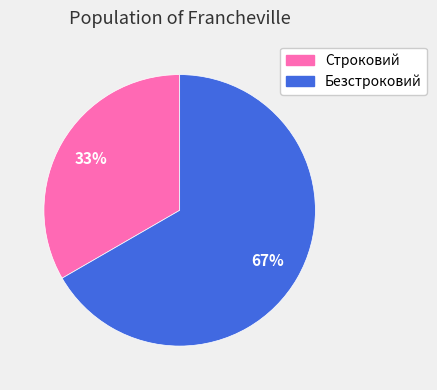

Is it true that Безстроковий is 82% of the pie?

False